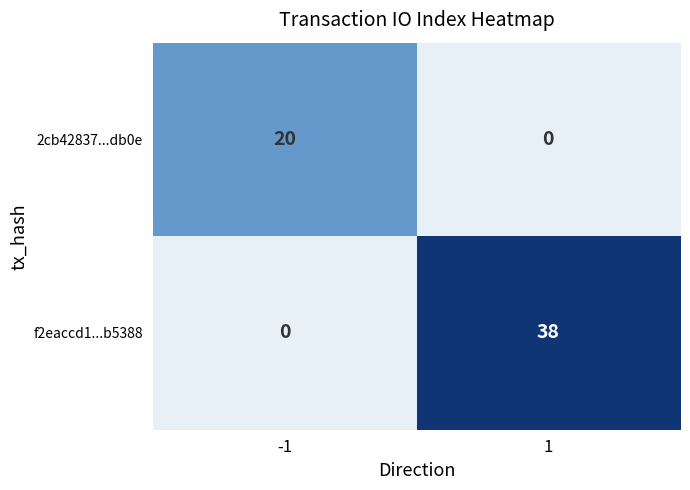

Reading left to right, list all the values displayed in this chart.

2cb42837...db0e: -1=20	1=0
f2eaccd1...b5388: -1=0	1=38